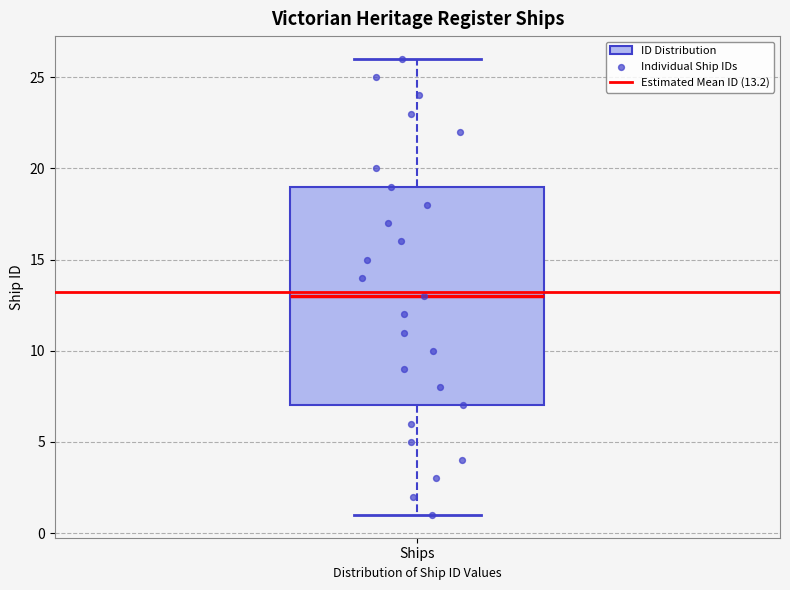

Read this box plot against the y-axis: the position of the median line, the range covered by the box, and the ends of both whiskers. The values are not printed on the chart, so give them approximately, as read against the axis.

median 13, box 7 to 19, whiskers 1 to 26